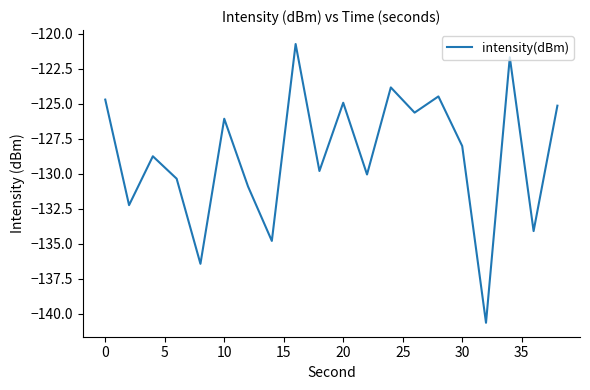

What is the difference between the maximum and minimum values?

19.9